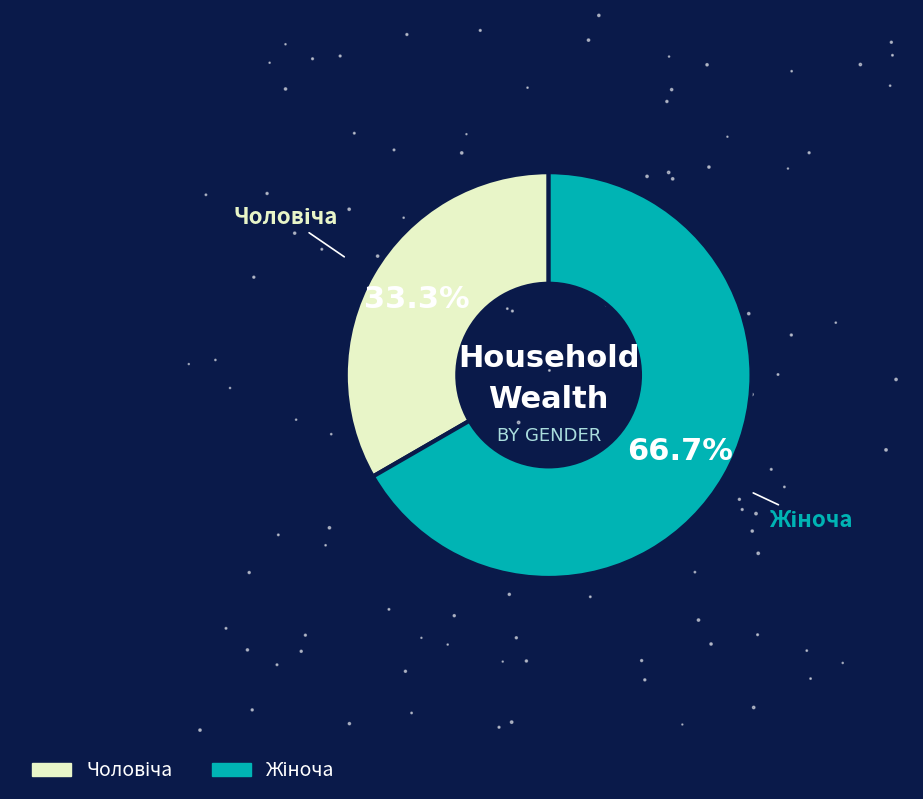

What percentage is NOT represented by Чоловіча?

66.7%